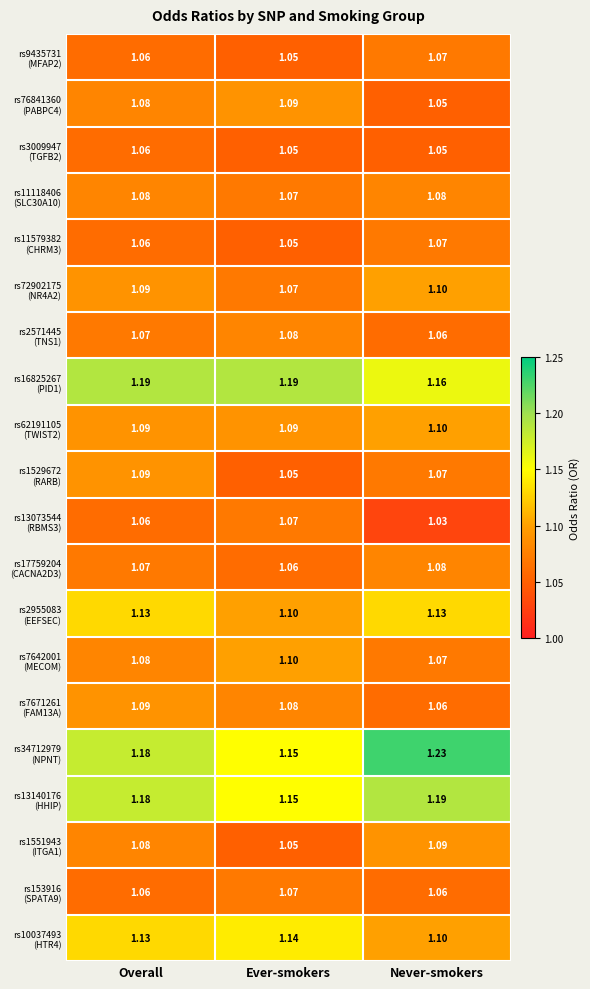

At which category is the sum across all series the highest?

Overall